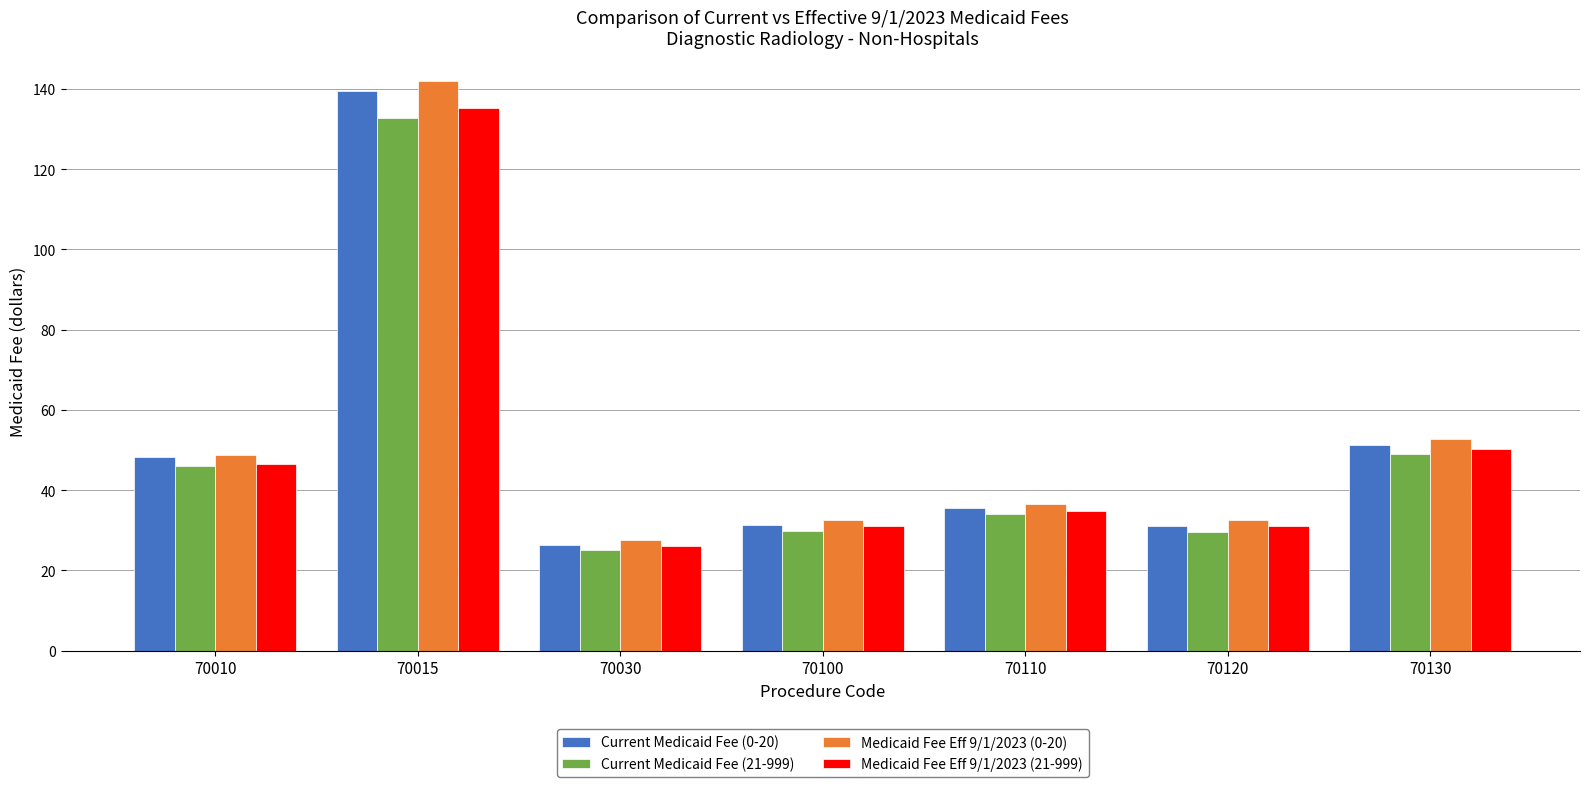

What is the maximum value shown in the chart?

142.0